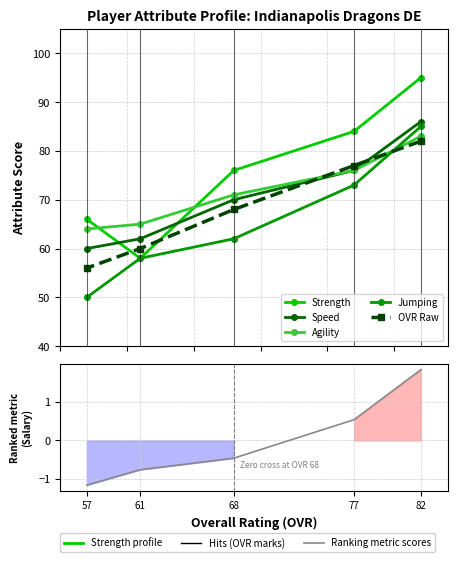

Is it true that Ranking metric scores equals 0.5 at 77?

True